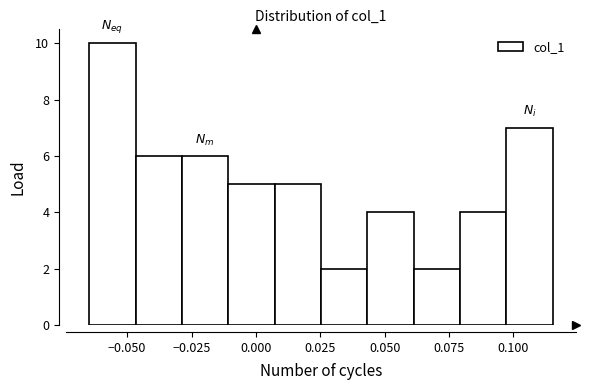

Read against the x-axis, roughly where is the centre of the tallest bar?

-0.055